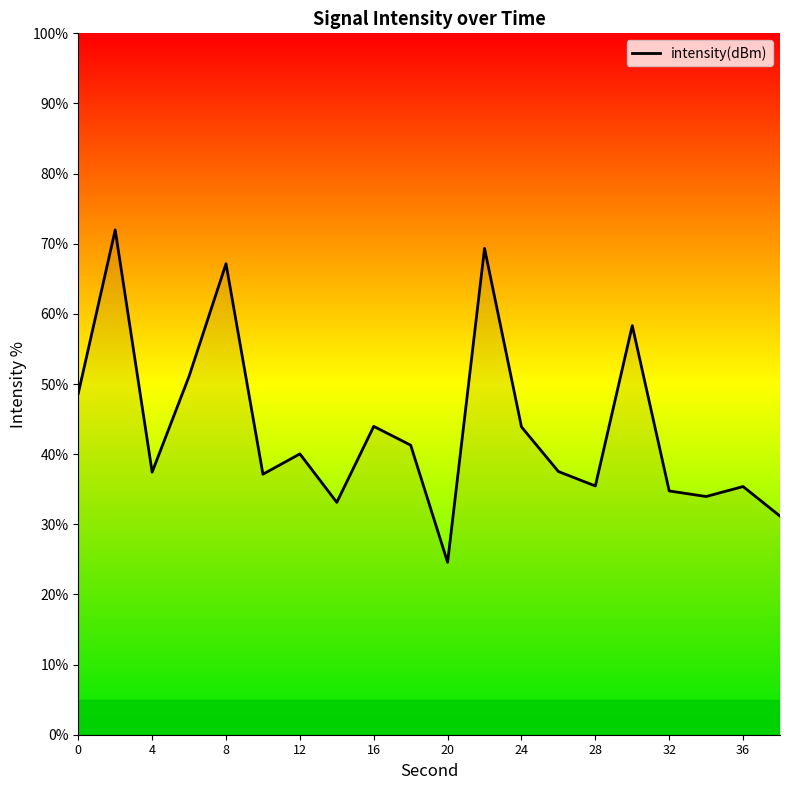

True or false: there are more than 2 points higher than both neighbors.

True